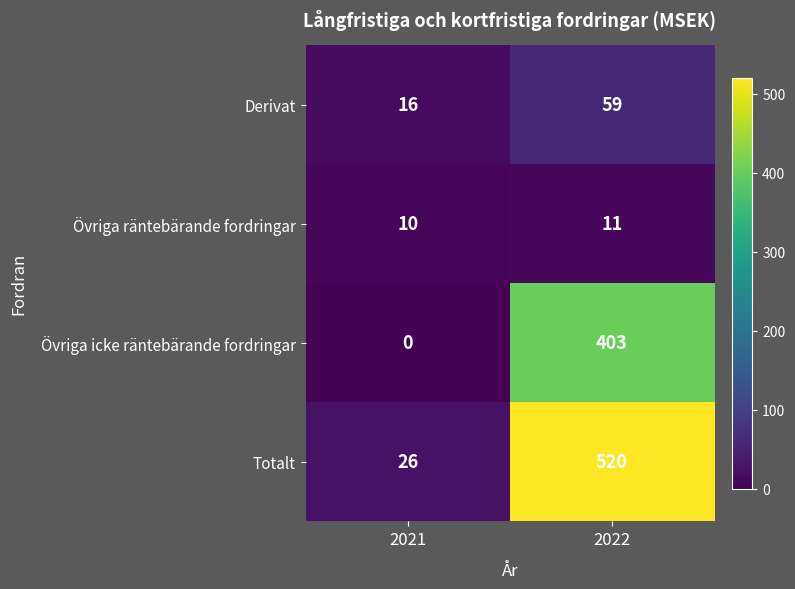

How many series are shown in this chart?

4